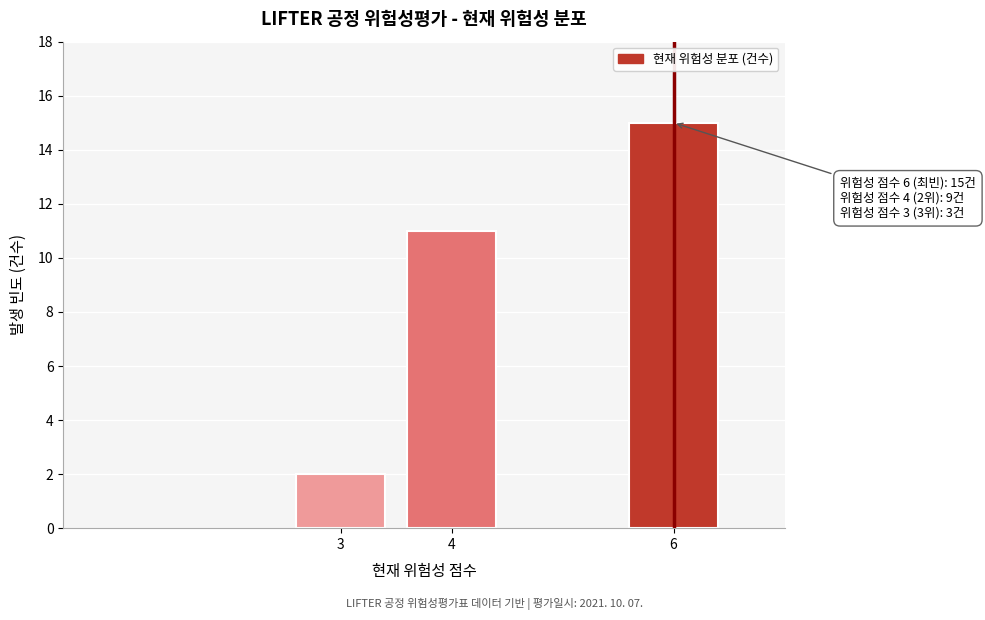

Reading left to right, what are all the values shown in this chart?

2	11	15